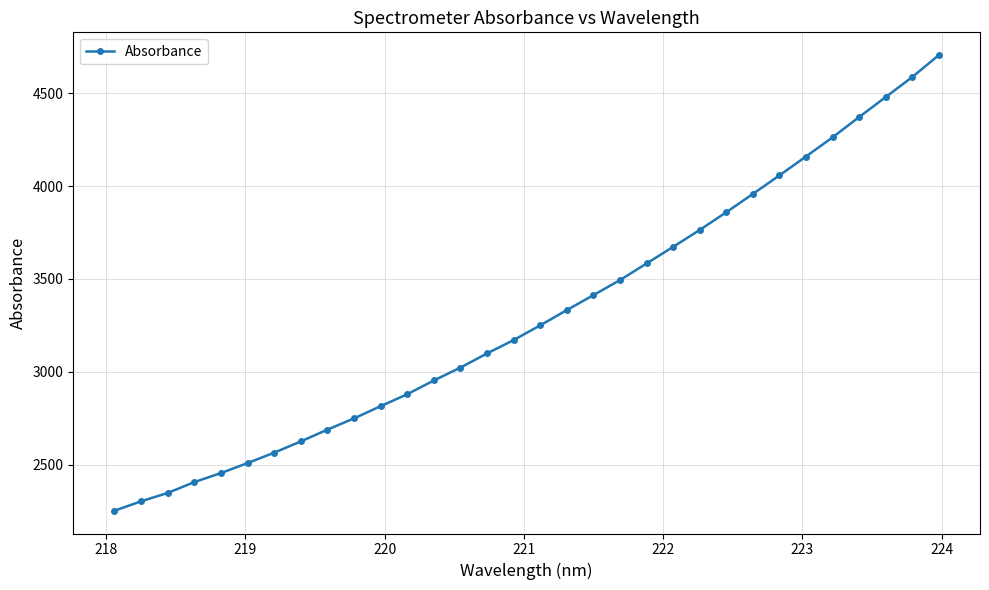

What is the value of the 24th point from the left?

3859.6